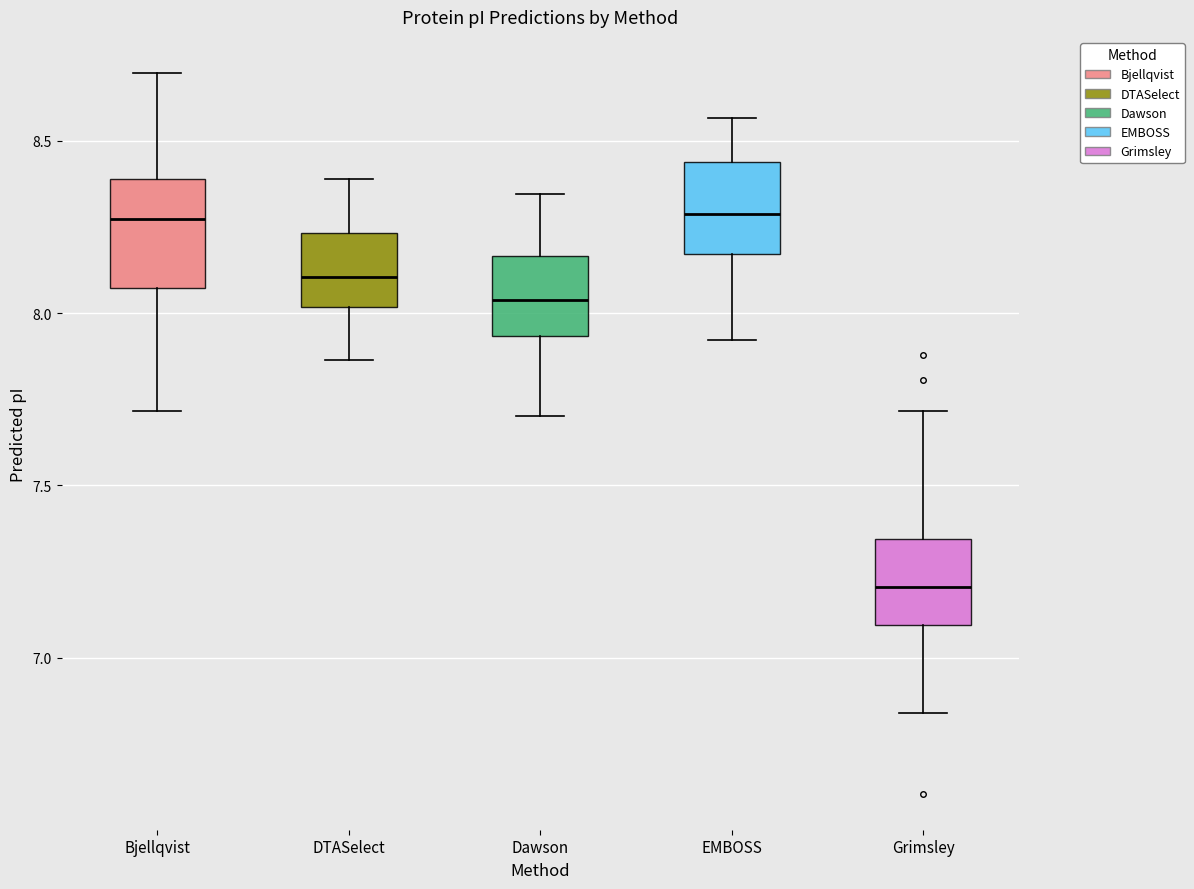

Reading left to right, read every box against the y-axis: the position of its median line, the range the box covers, and the ends of its whiskers. The values are not printed on the chart, so give them approximately, as read against the axis.

Bjellqvist: median 8.25, box 8.05 to 8.40, whiskers 7.70 to 8.70
DTASelect: median 8.10, box 8.00 to 8.25, whiskers 7.85 to 8.40
Dawson: median 8.05, box 7.95 to 8.15, whiskers 7.70 to 8.35
EMBOSS: median 8.30, box 8.15 to 8.45, whiskers 7.90 to 8.55
Grimsley: median 7.20, box 7.10 to 7.35, whiskers 6.85 to 7.70